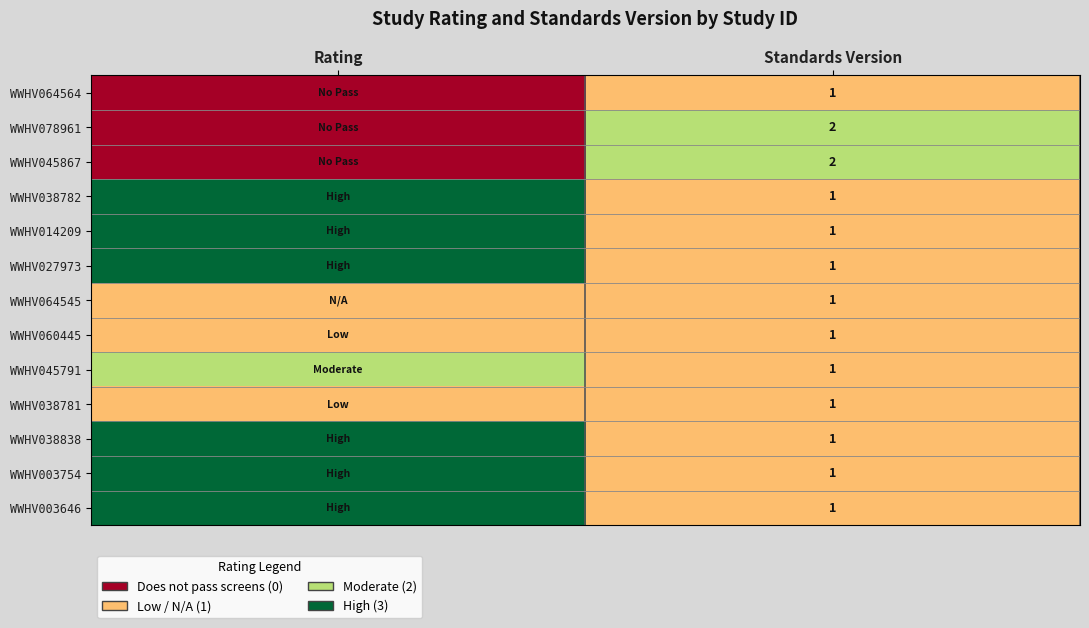

At how many categories does at least one series exceed 2?

1